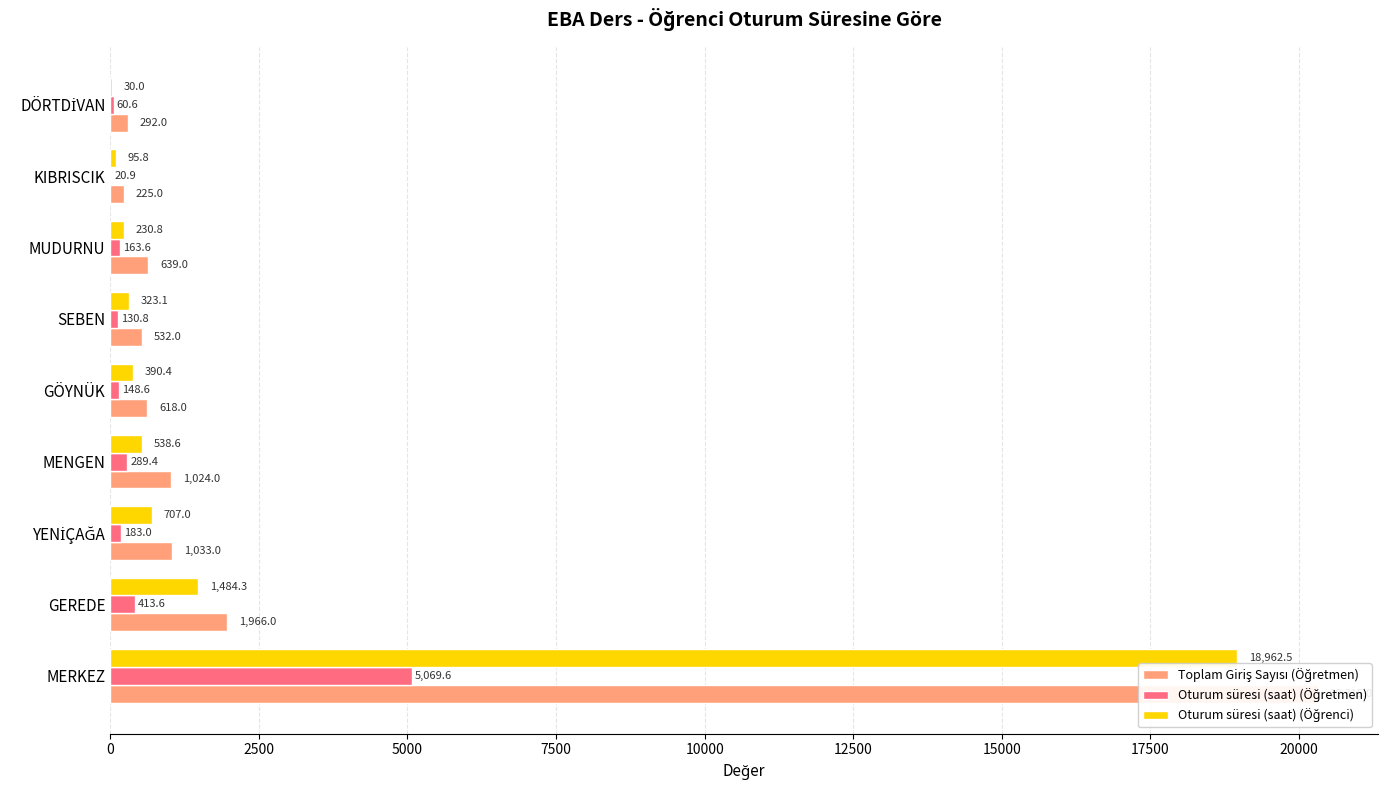

What value does the Oturum süresi (saat) (Öğrenci) series have at GÖYNÜK?

390.4